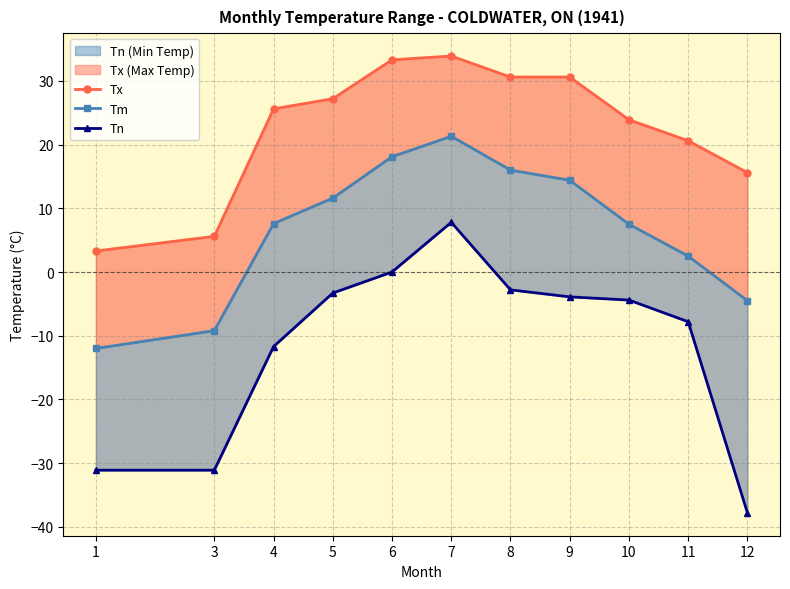

What is the spread (max minus min) of values at 5?

30.5